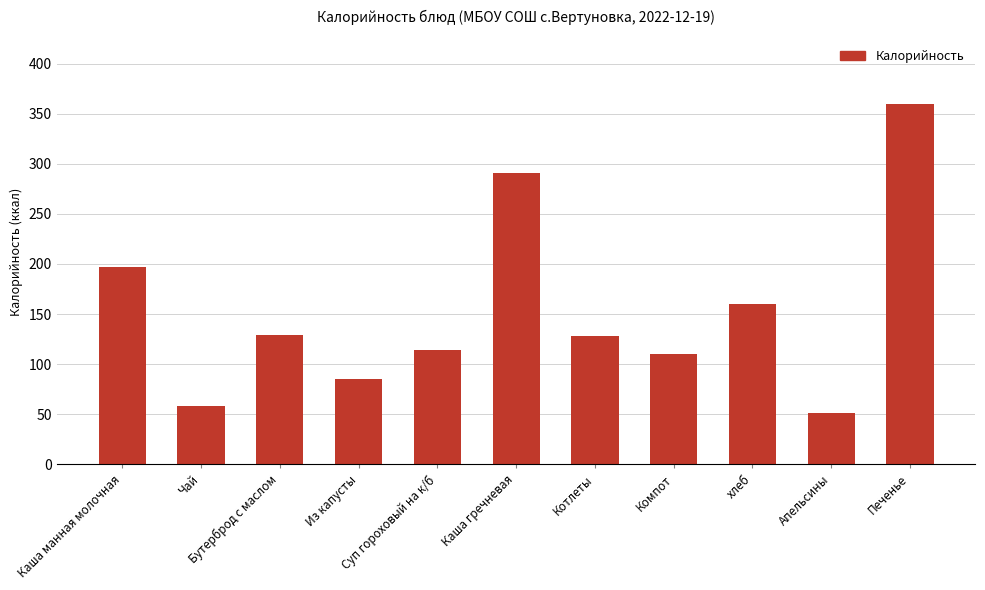

What is the smallest value displayed?

51